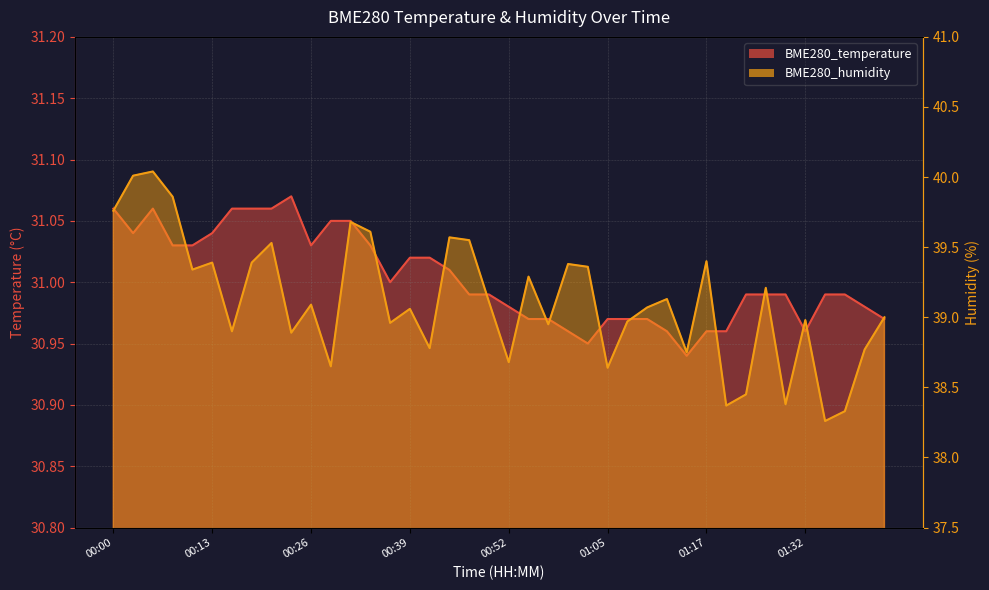

What is the maximum value shown in the chart?

40.0